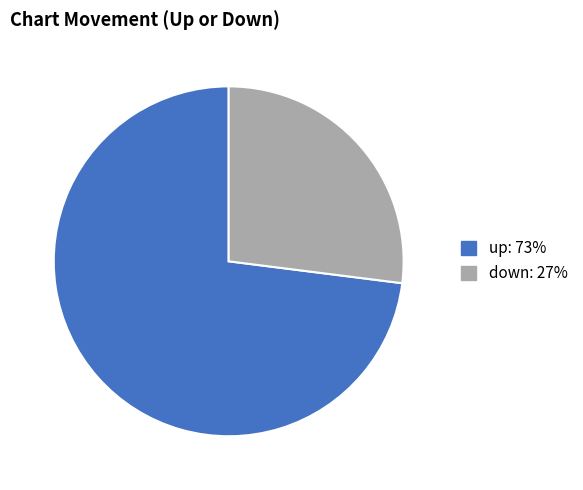

What is the ratio of the value at down to the value at up?

0.4